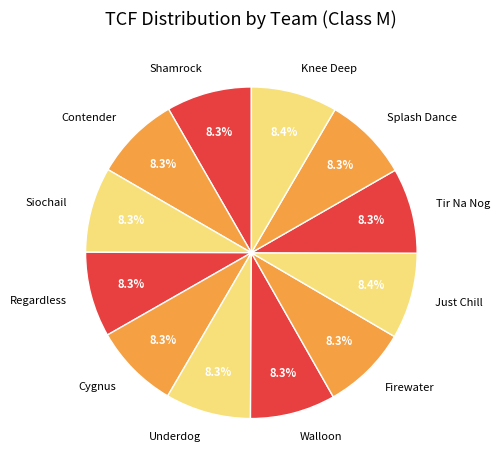

What percentage is the Walloon slice, to the nearest percent?

8%